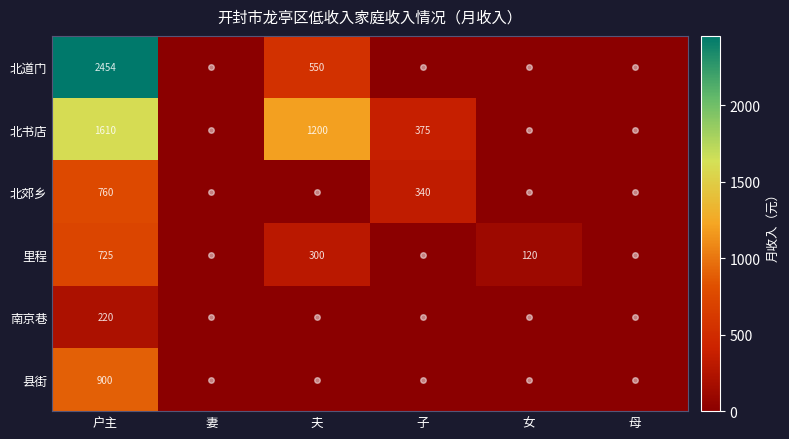

At 户主, list the series in order from smallest to largest.

南京巷, 里程, 北郊乡, 县街, 北书店, 北道门